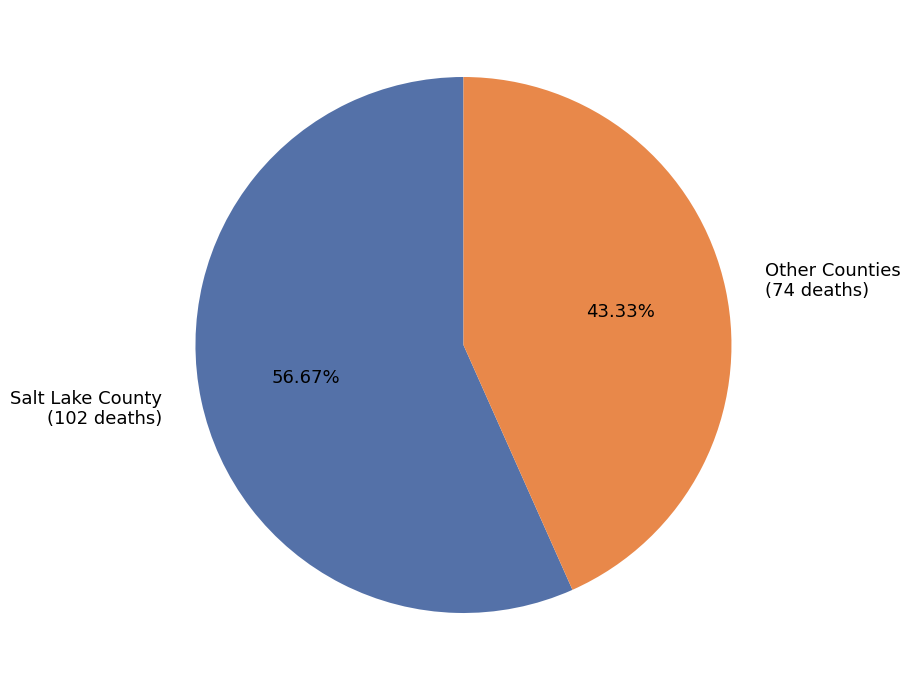

Which has a higher value, Other Counties or Salt Lake County?

Salt Lake County